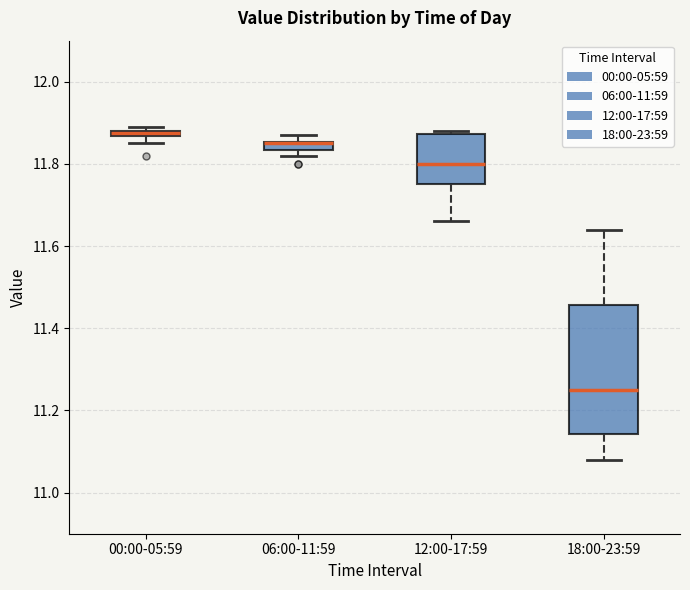

Which box is the tallest, from its lower edge to its upper edge?

18:00-23:59